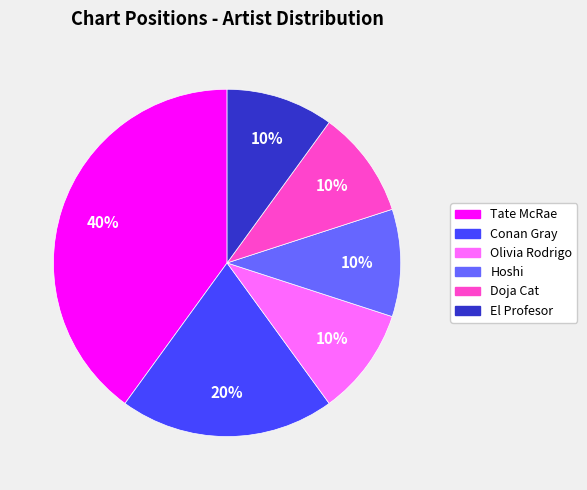

Approximately how many times larger is the value at Hoshi compared to El Profesor?

1.0